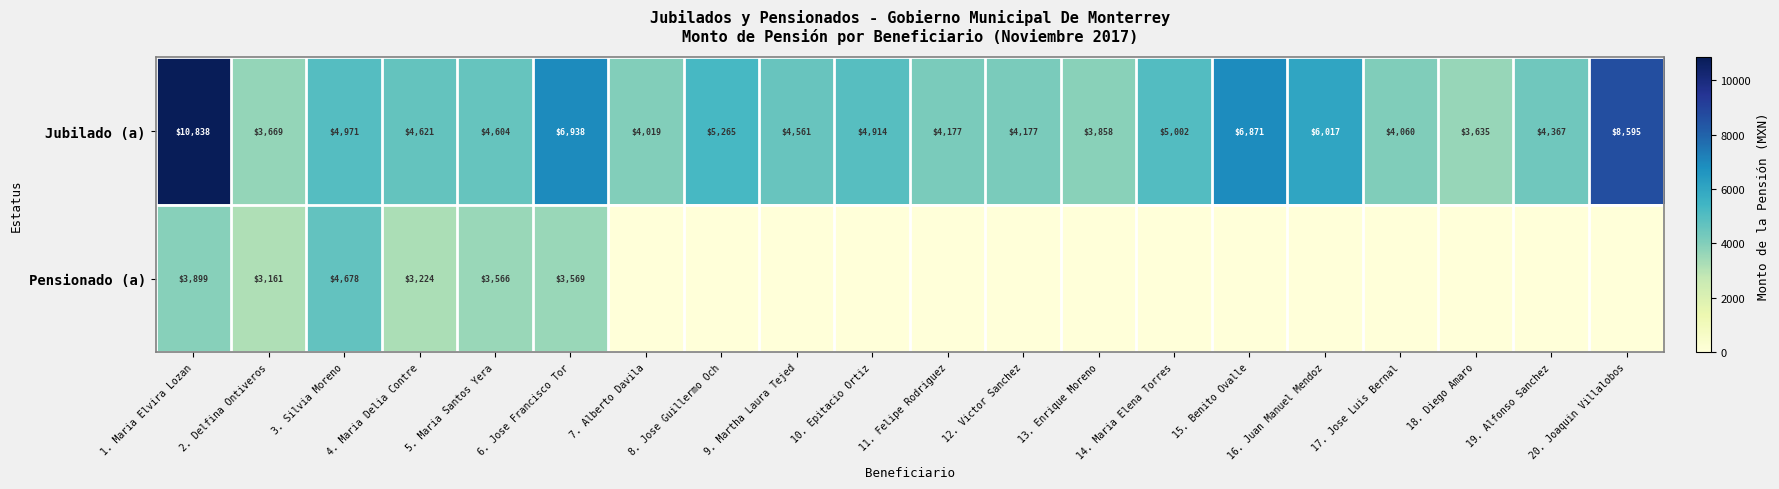

Is the value of Jubilado (a) at 15. Benito Ovalle greater than the value of Pensionado (a) at 4. Maria Delia Contre?

Yes